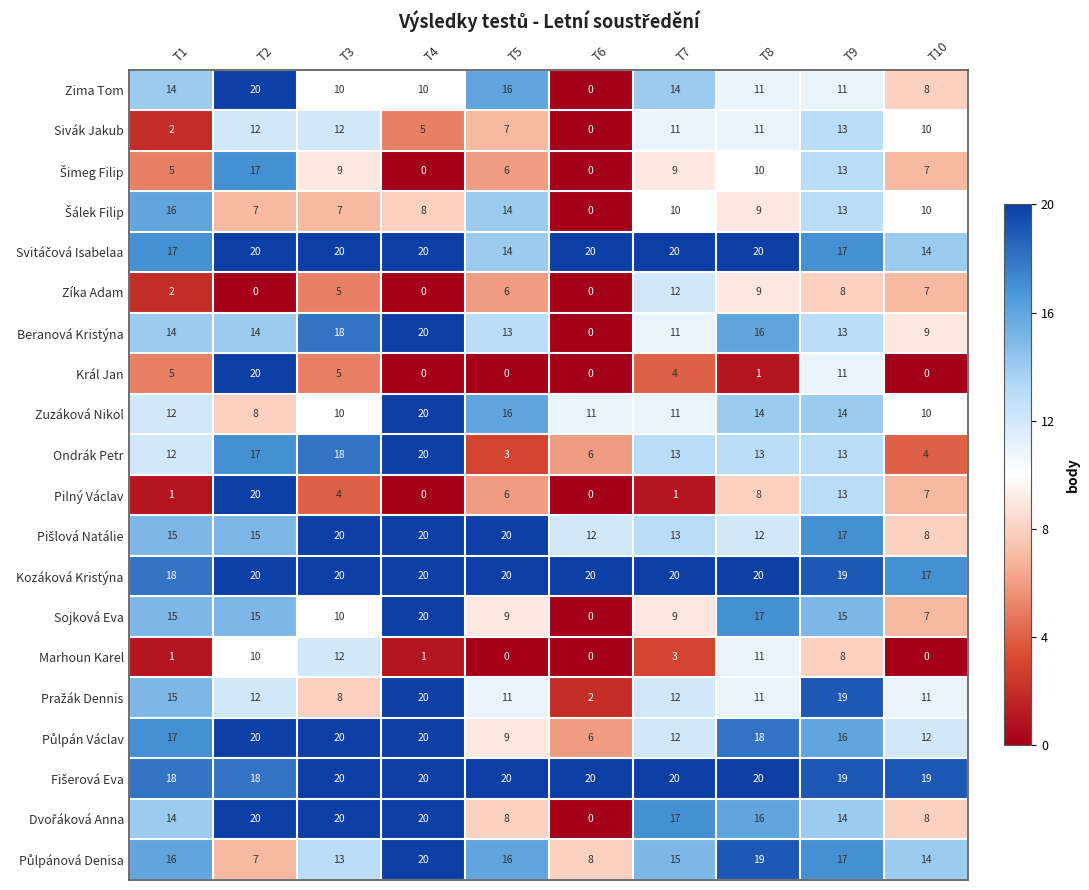

What is the spread (max minus min) of values at T6?

20